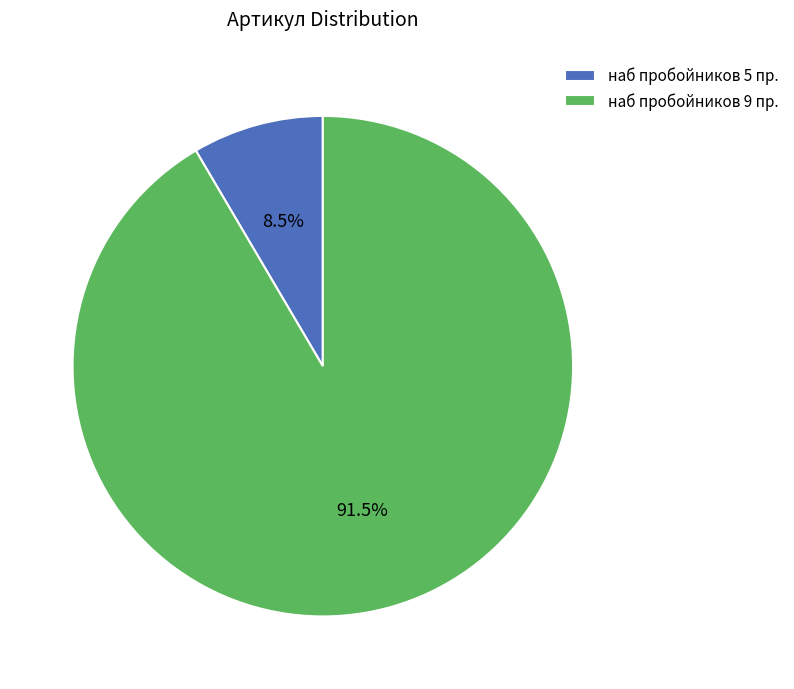

What is the ratio of the value at наб пробойников 9 пр. to the value at наб пробойников 5 пр.?

10.8